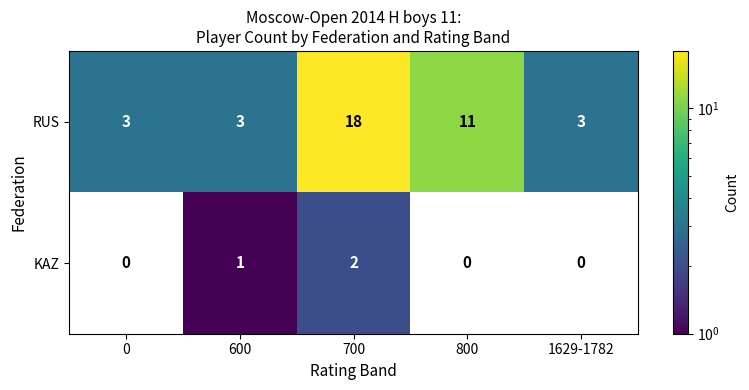

The value of KAZ at 600 is 1. True or false?

True